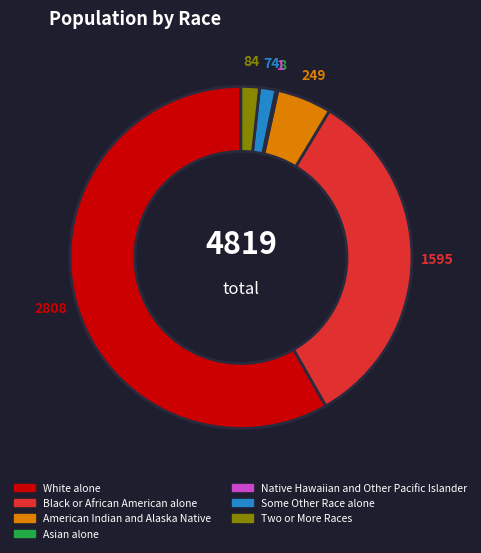

Is there a majority slice in this chart?

Yes